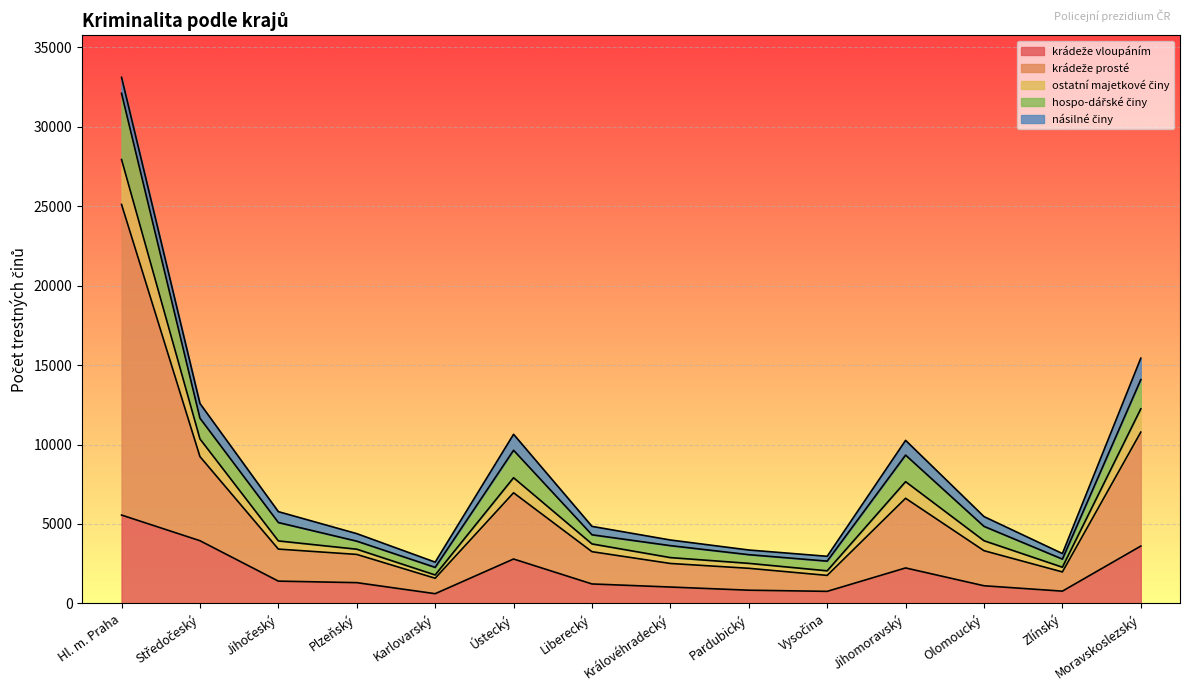

True or false: krádeže prosté has a value of 3700 at Jihomoravský.

False